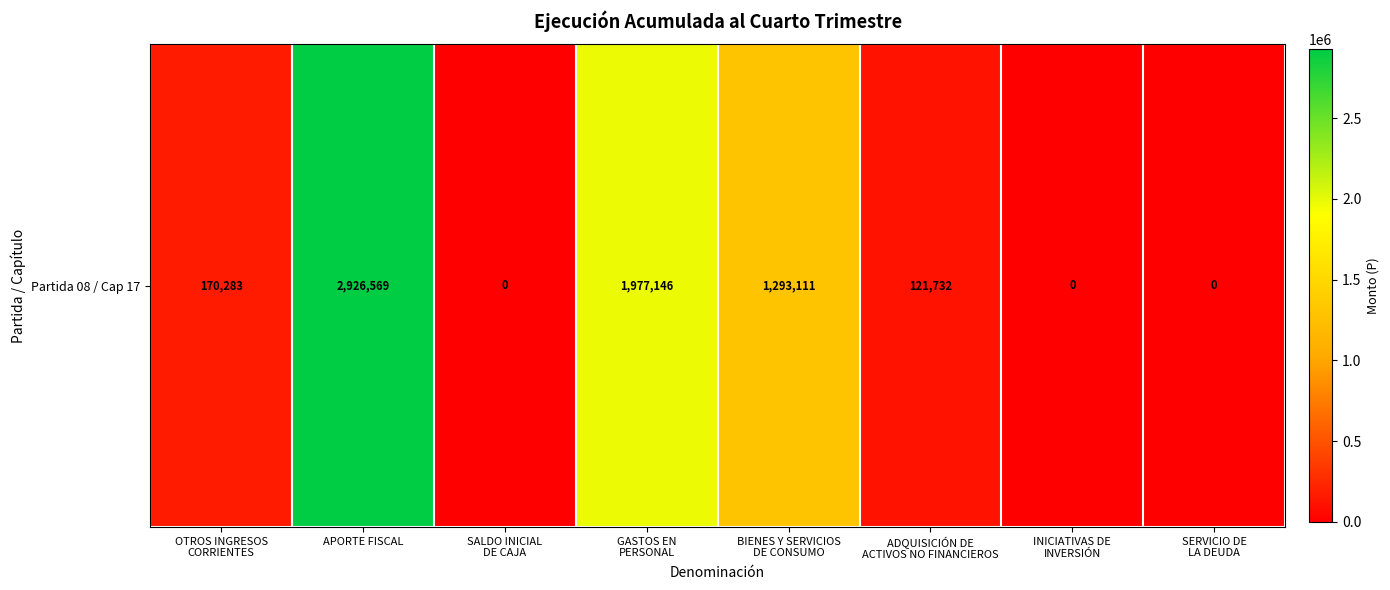

Rank the categories by value from highest to lowest.

APORTE FISCAL, GASTOS EN
PERSONAL, BIENES Y SERVICIOS
DE CONSUMO, OTROS INGRESOS
CORRIENTES, ADQUISICIÓN DE
ACTIVOS NO FINANCIEROS, SALDO INICIAL
DE CAJA, INICIATIVAS DE
INVERSIÓN, SERVICIO DE
LA DEUDA